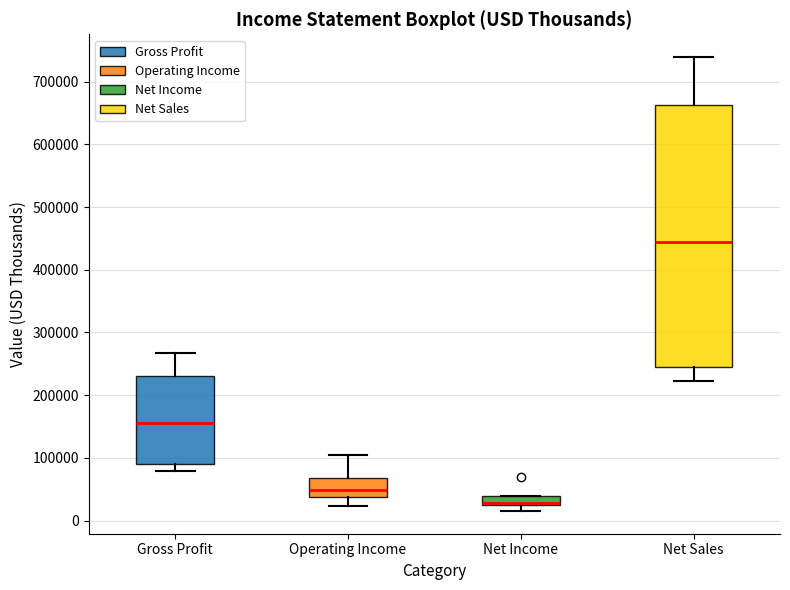

Which box has the highest median line?

Net Sales